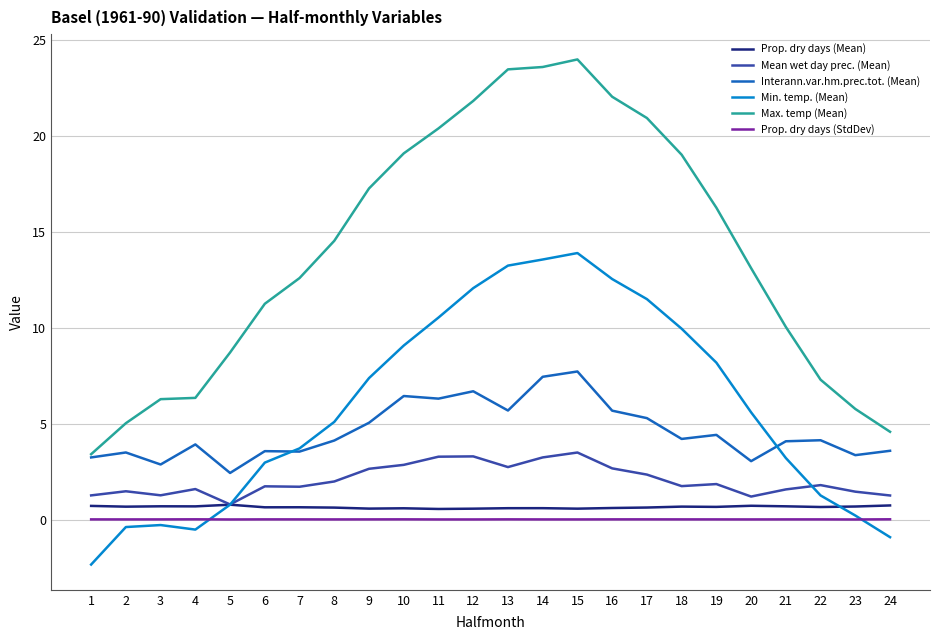

What is the maximum value shown in the chart?

24.0